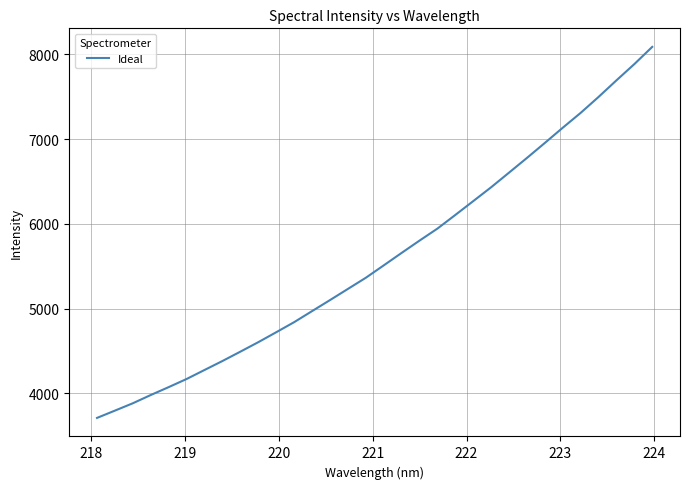

What is the smallest value displayed?

3710.9